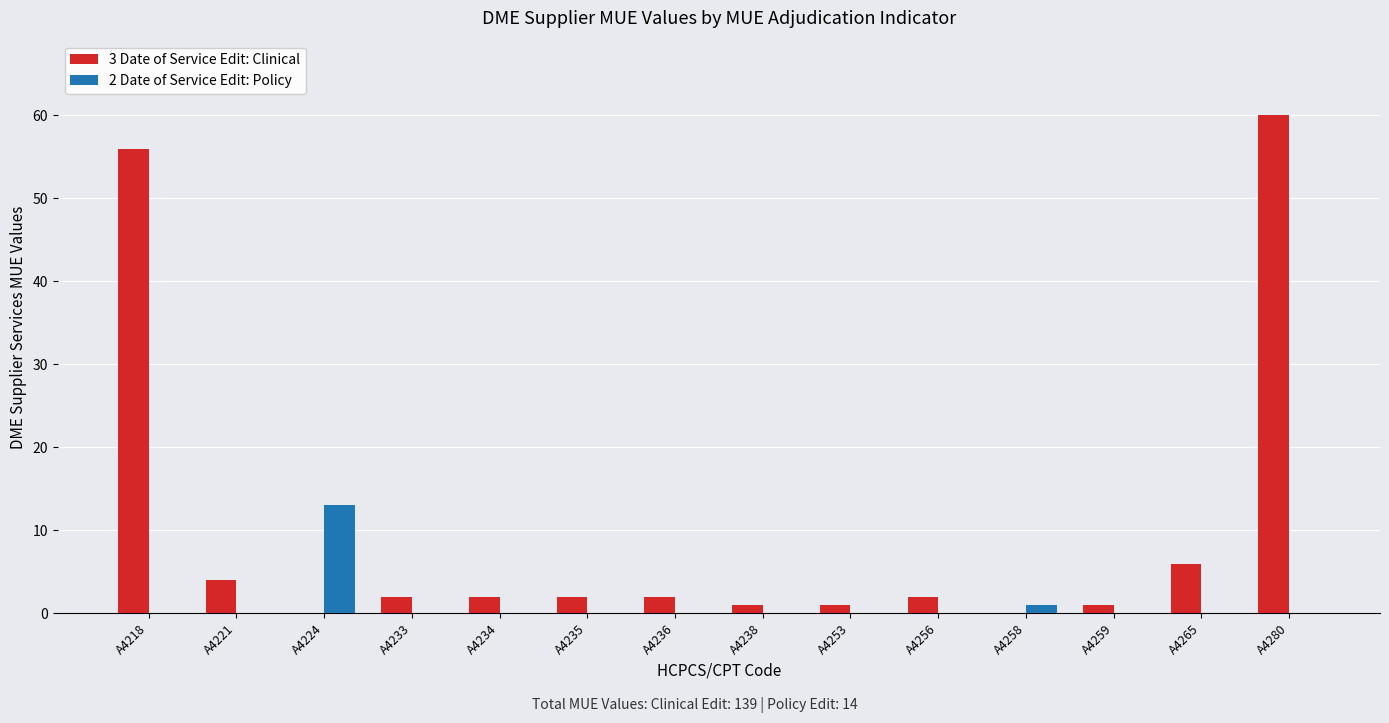

Which category has the highest value in the 3 Date of Service Edit: Clinical series?

A4280